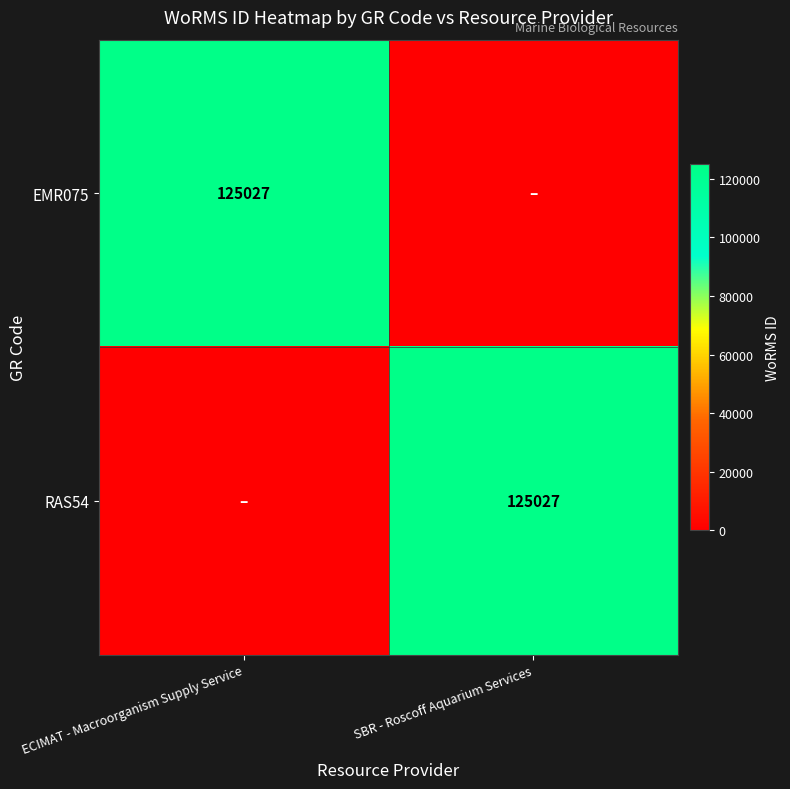

At how many categories does at least one series exceed 24743?

2